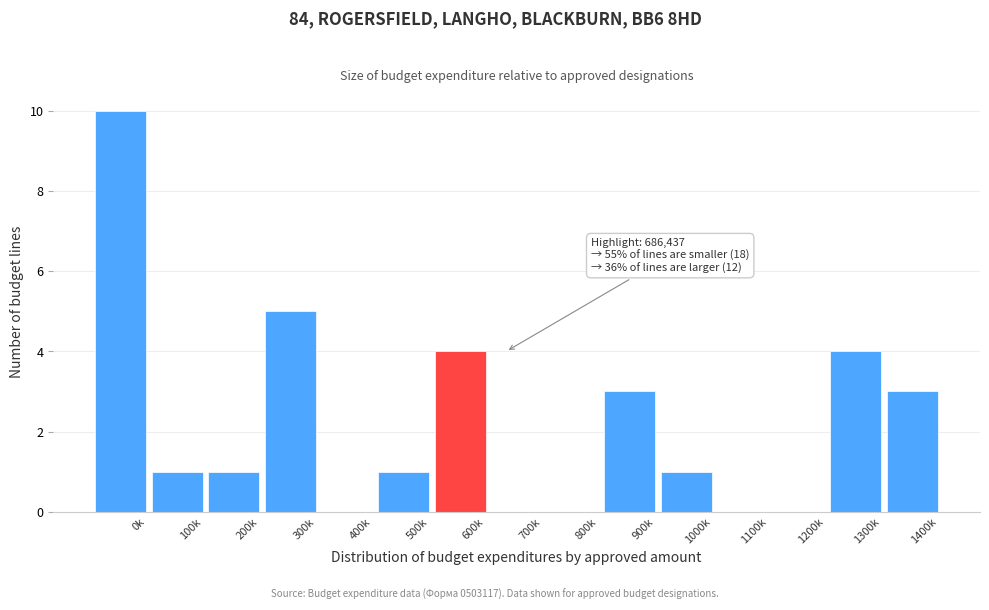

Reading right to left, what are all the values shown in this chart?

1400k=3	1300k=4	1200k=0	1100k=0	1000k=1	900k=3	800k=0	700k=0	600k=4	500k=1	400k=0	300k=5	200k=1	100k=1	0k=10